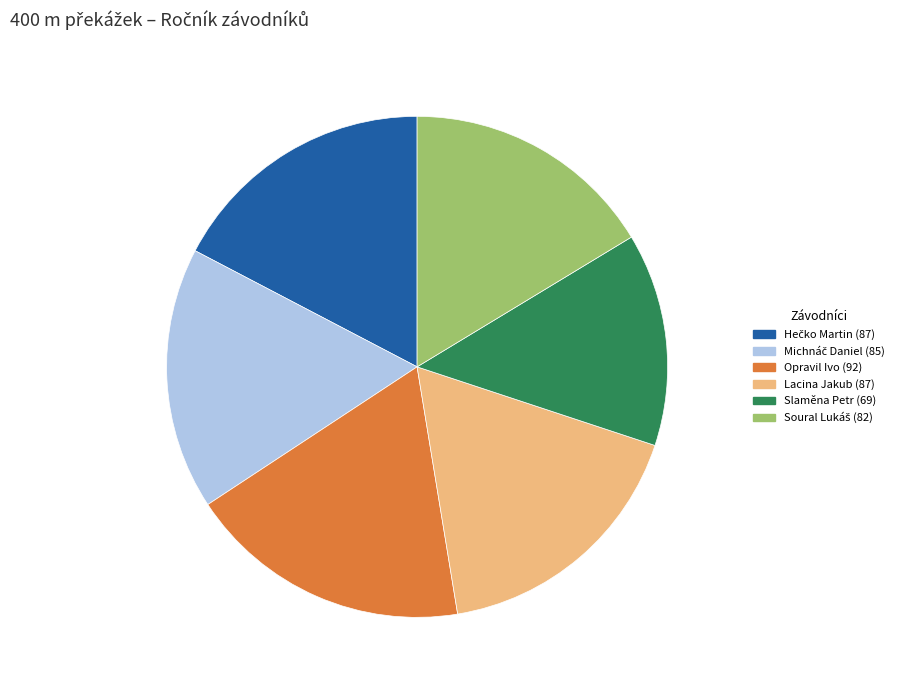

Approximately how many times larger is the value at Opravil Ivo compared to Slaměna Petr?

1.3